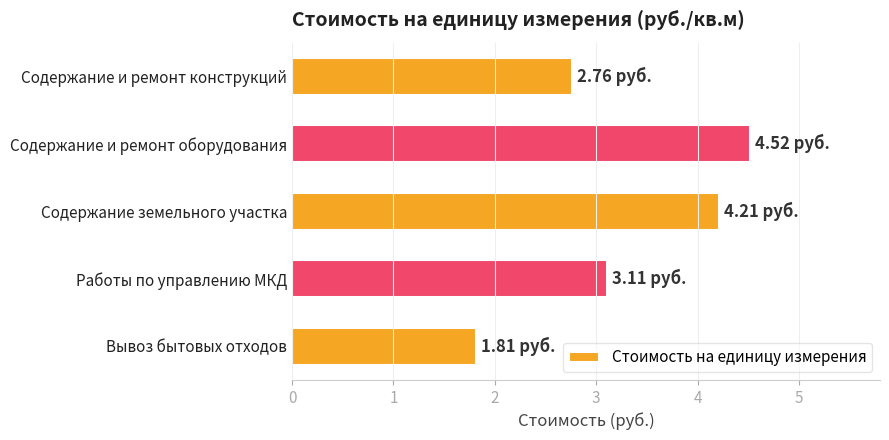

What is the label of the 1st bar from the bottom?

Вывоз бытовых отходов